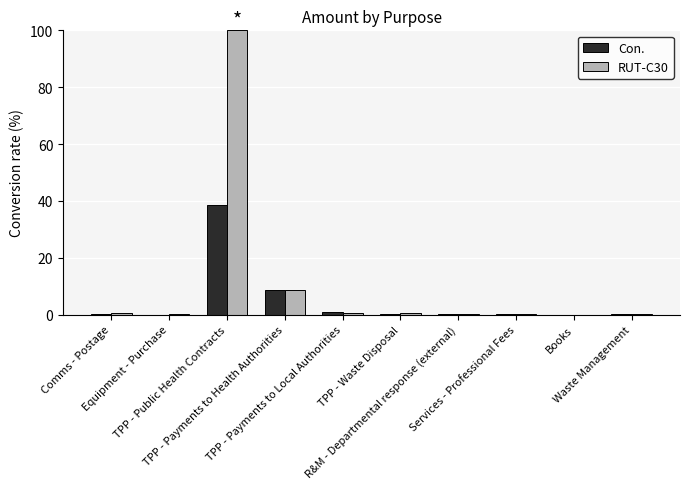

Which series has the largest total across all categories?

RUT-C30